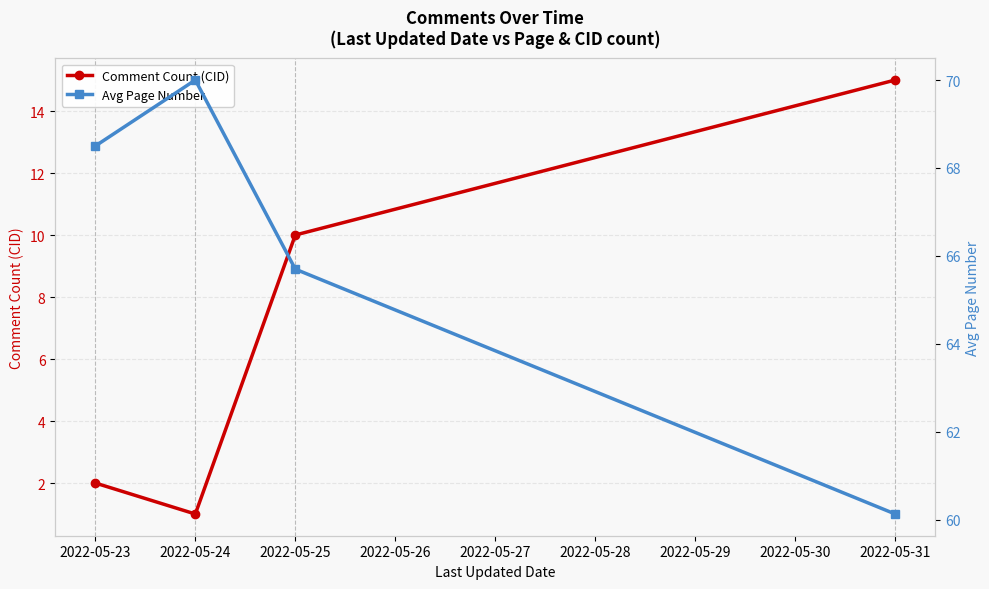

What is the value of the Comment Count (CID) point at the 4th from the left?

15